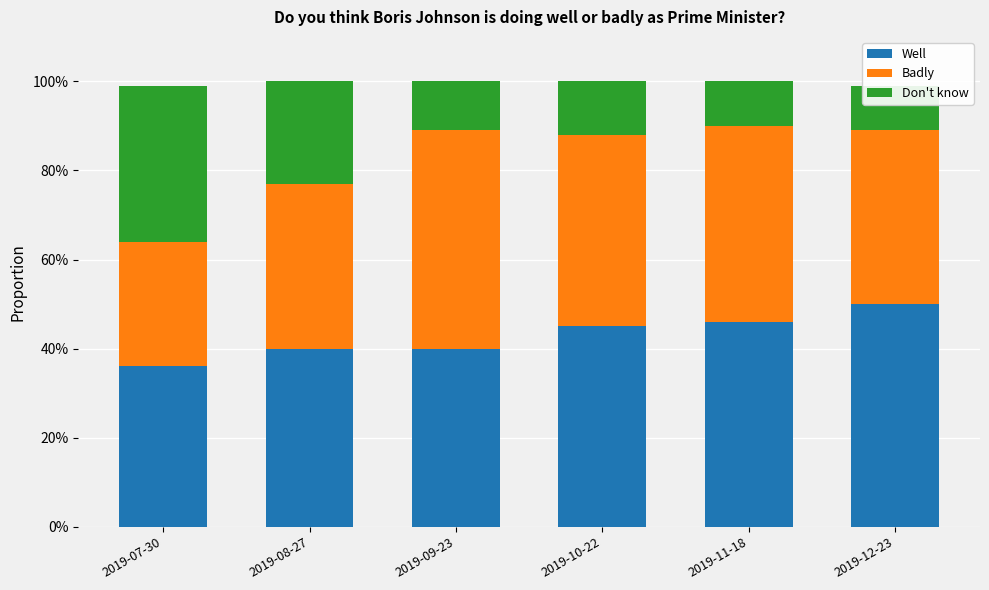

What is the highest value of the Badly series?

0.5